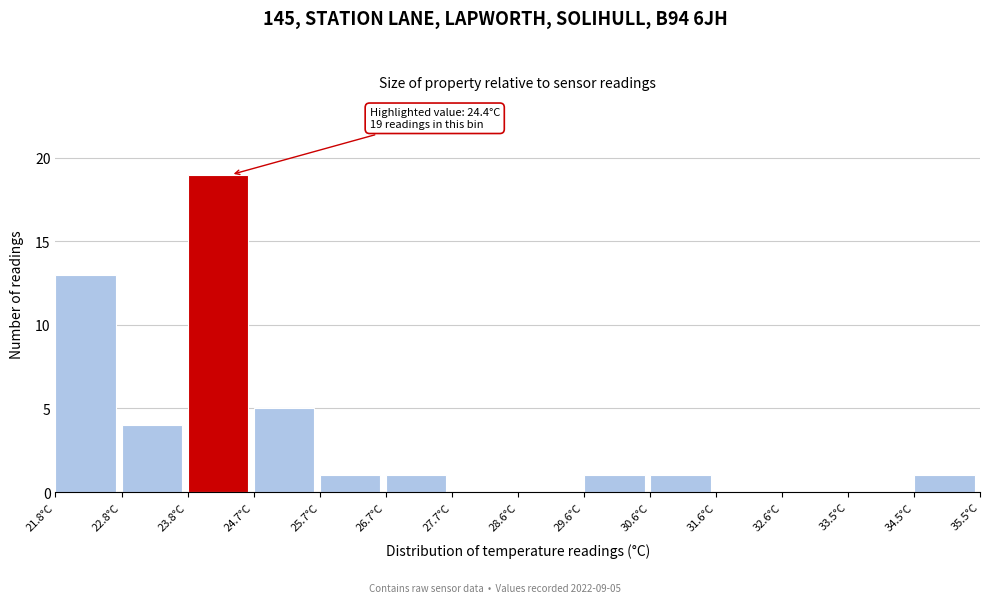

Over which range of the x-axis is the bar tallest?

23.8 to 24.7